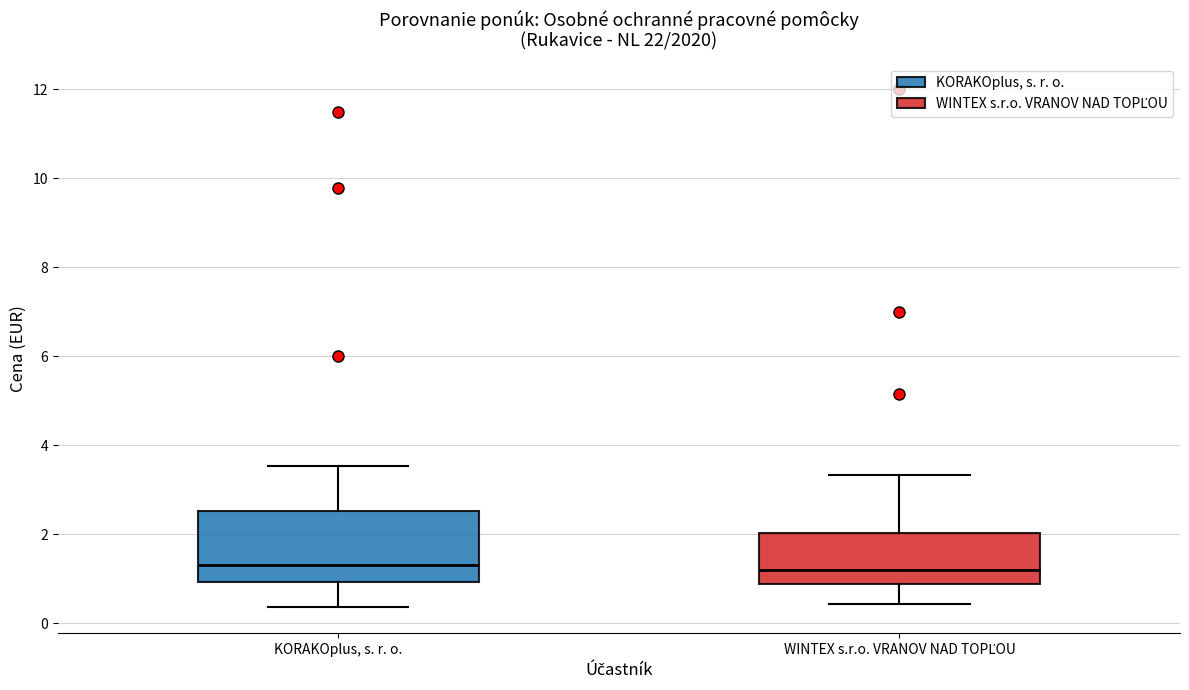

Comparing the boxes themselves (not the whiskers), which one is the tallest?

KORAKOplus, s. r. o.